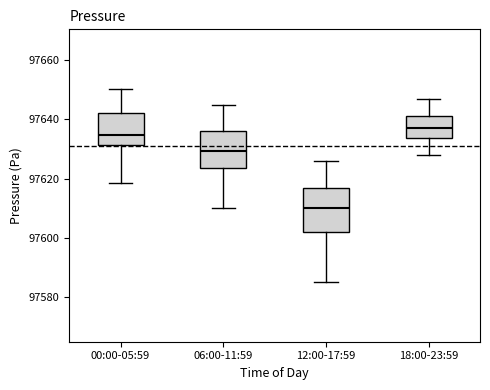

Comparing the boxes themselves (not the whiskers), which one is the tallest?

12:00-17:59